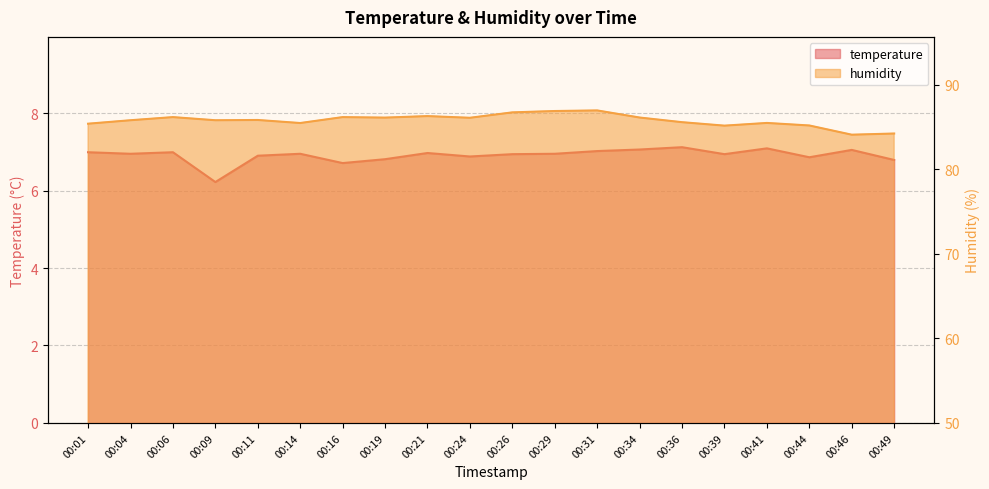

What is the total value across all series at 00:29?

93.8